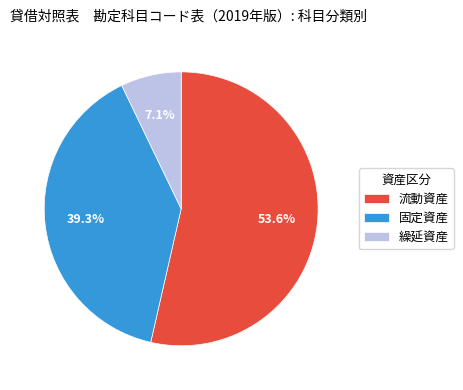

Is it true that 流動資産 is 54% of the pie?

True